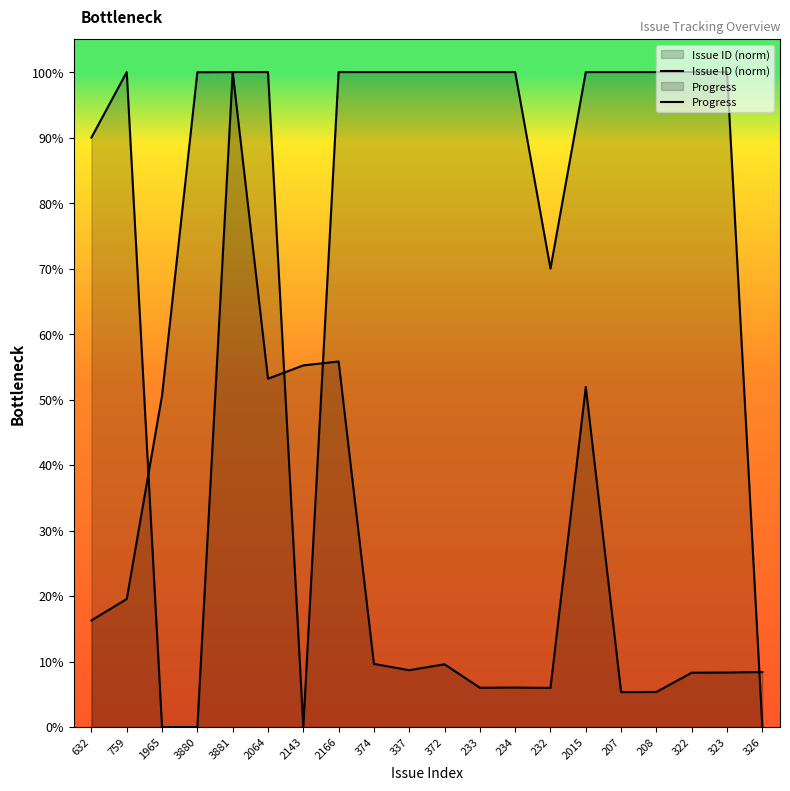

What position from the right is 323?

2